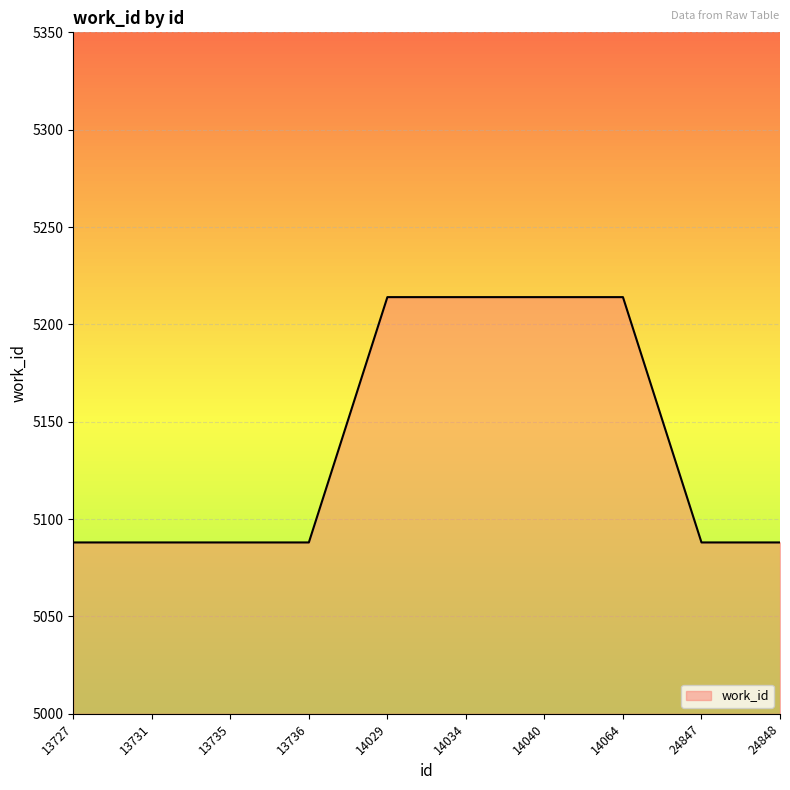

Count the values in the range 5088 to 5214.

10